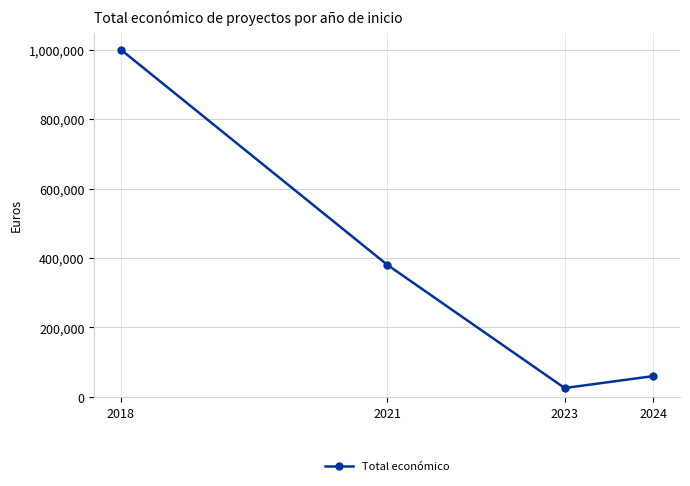

How many lines are shown in the chart?

1